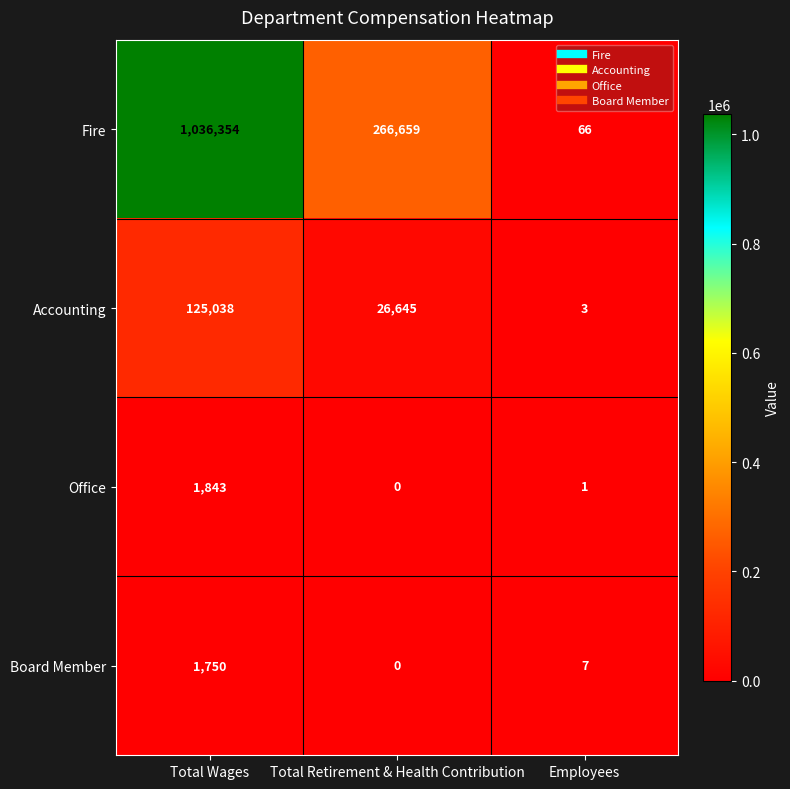

True or false: Office has a value of 1843 at Total Wages.

True